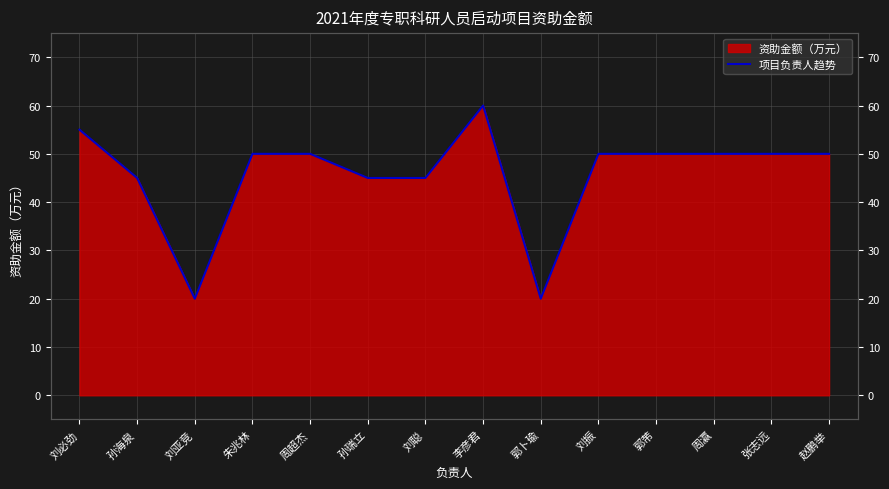

Count the number of categories in the chart.

14